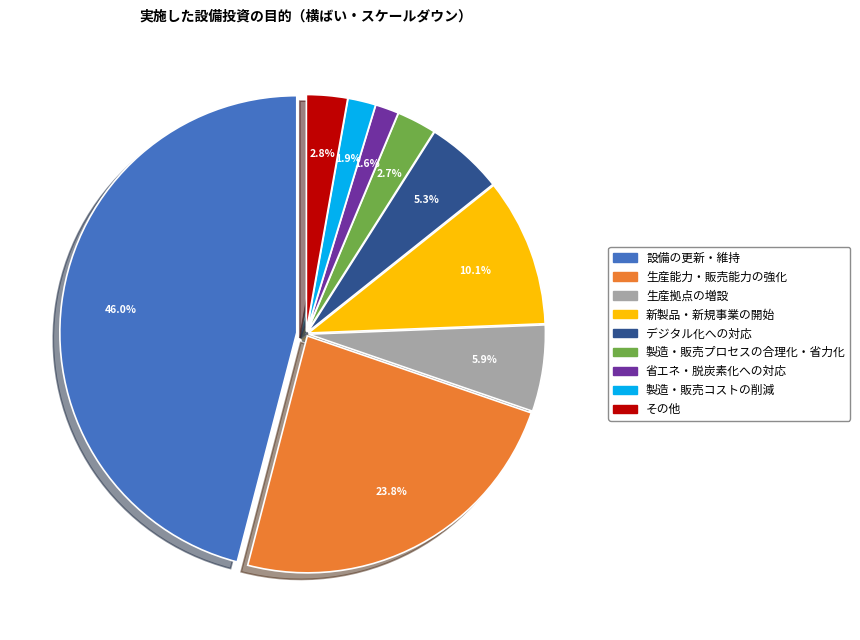

To the nearest percent, what percentage of the pie is その他?

3%